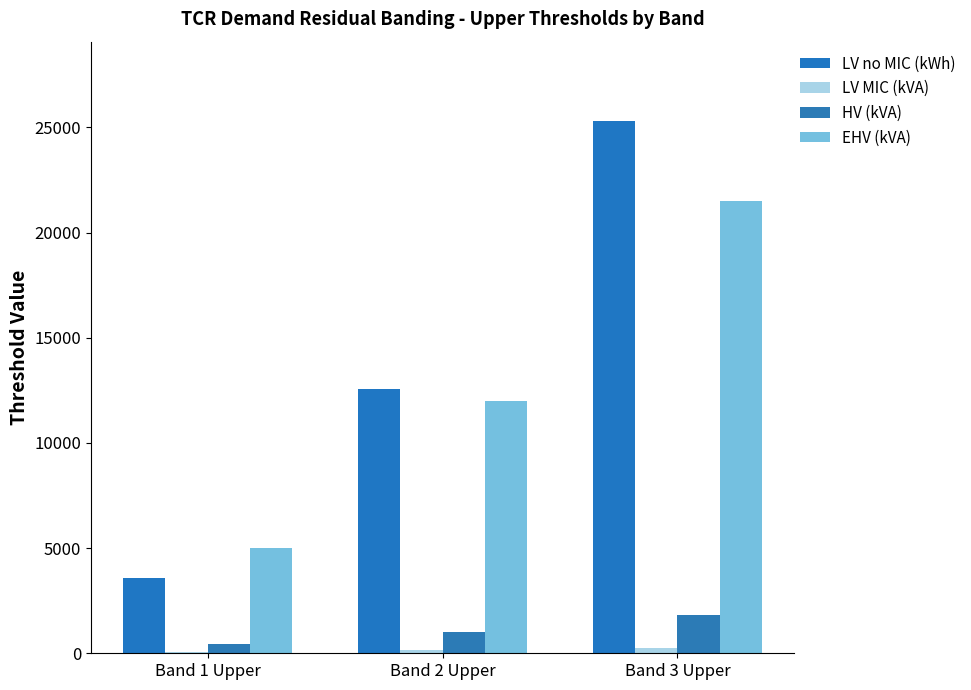

Count the EHV (kVA) values in the range 5000 to 21500.

3